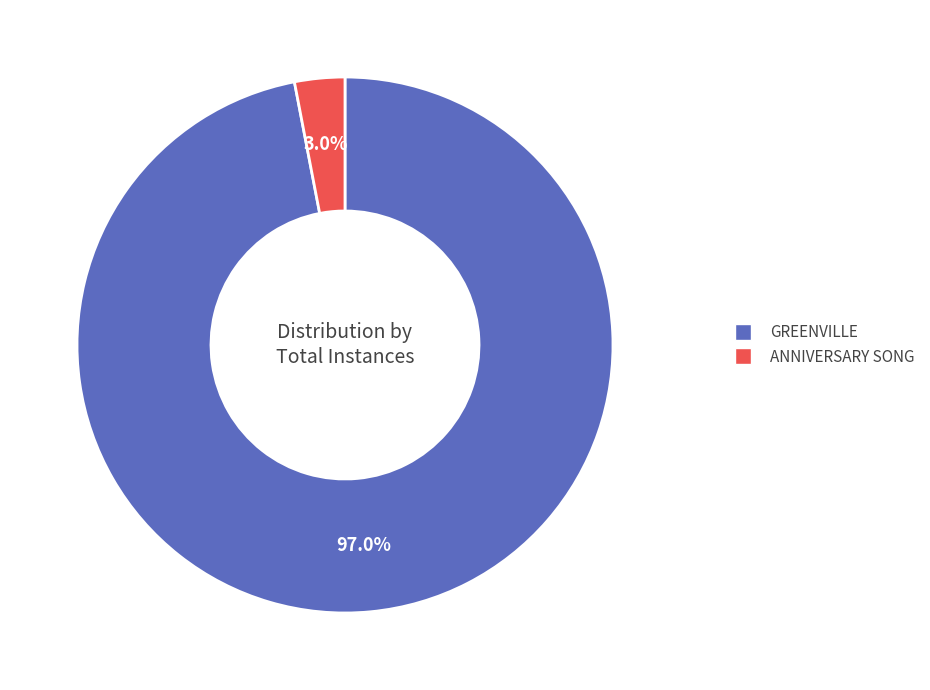

Is the sum of GREENVILLE and ANNIVERSARY SONG greater than half?

Yes